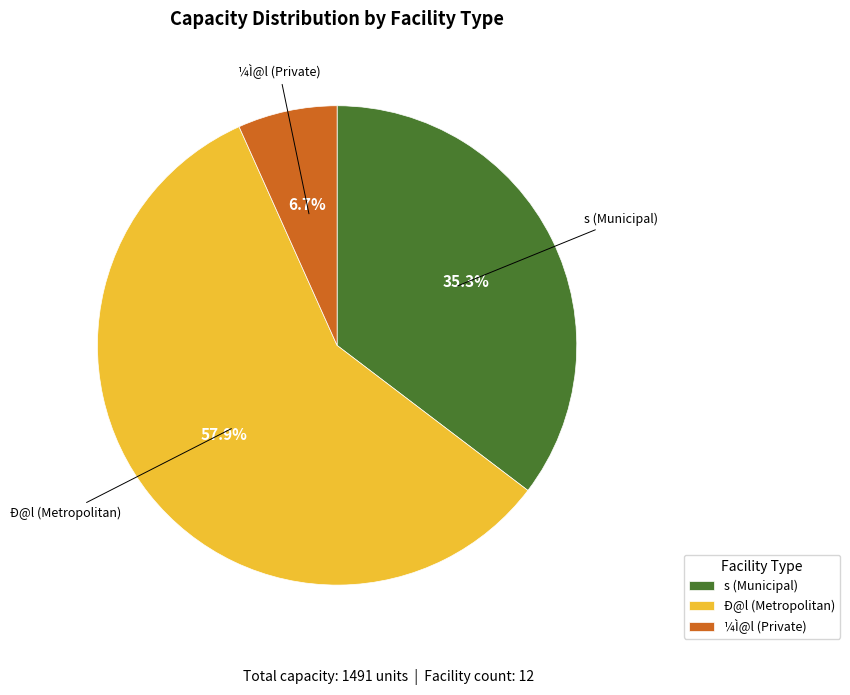

True or false: ¼Ì@l accounts for 16% of the total.

False